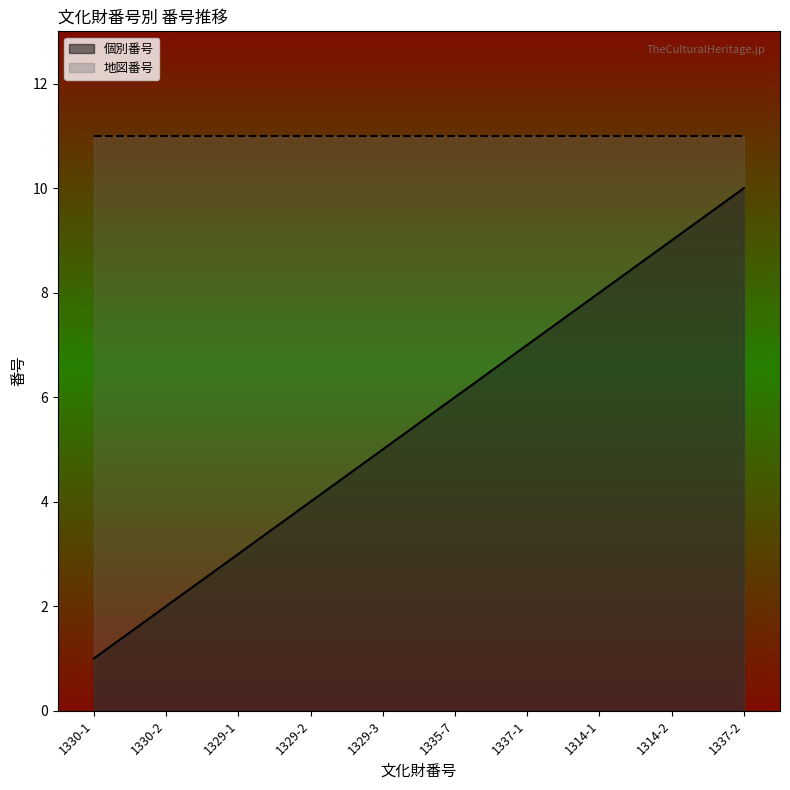

Does the chart have visible grid lines?

No